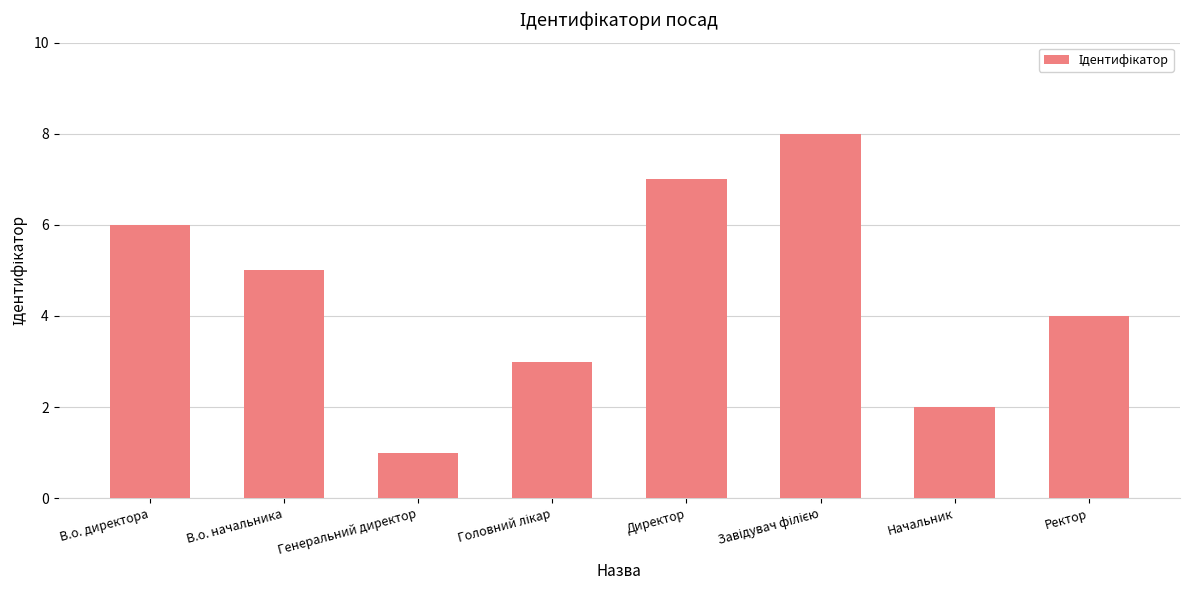

What is the difference between the maximum and minimum values?

7